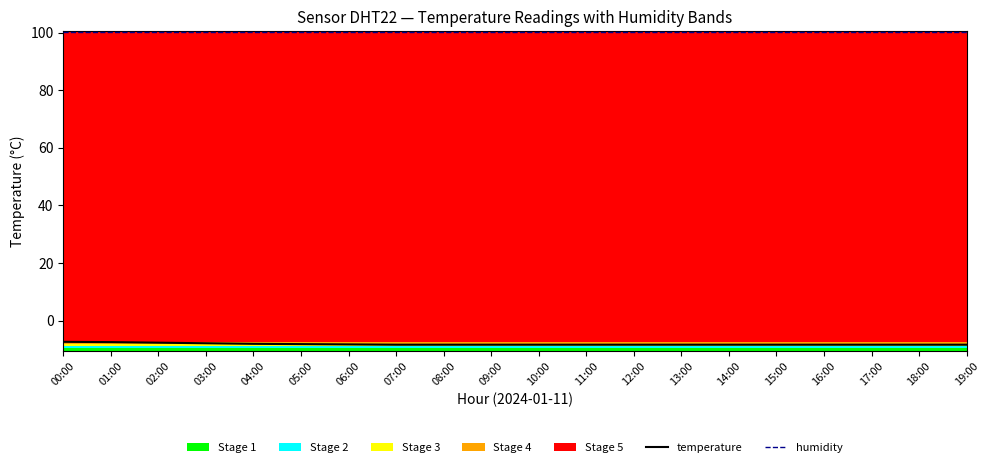

At which label does temperature first exceed -8?

00:00